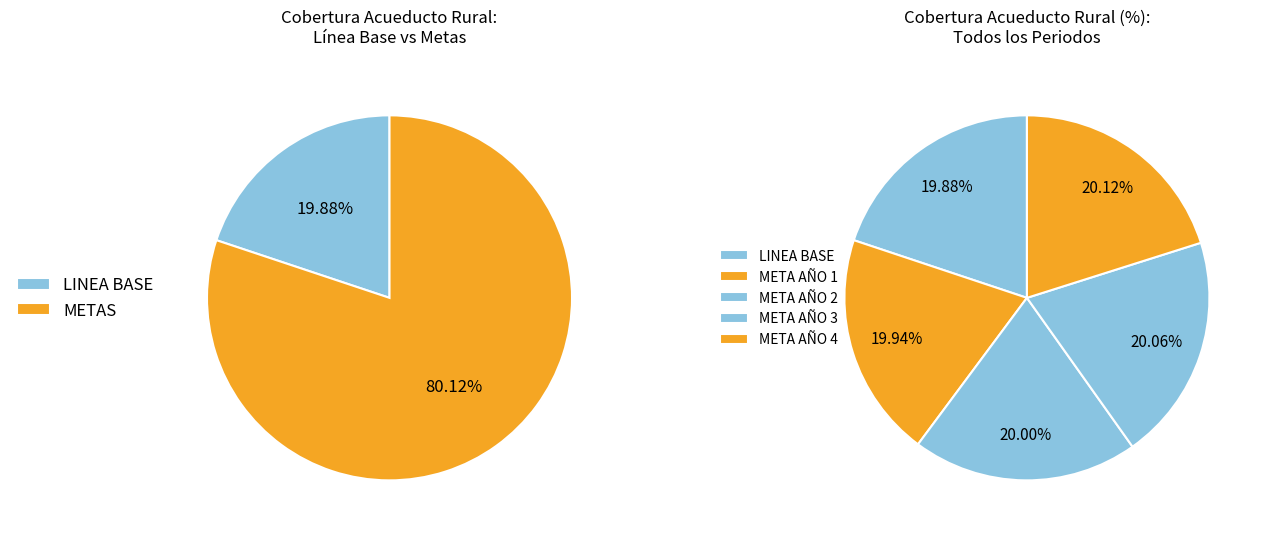

Count the number of slices in the pie.

5